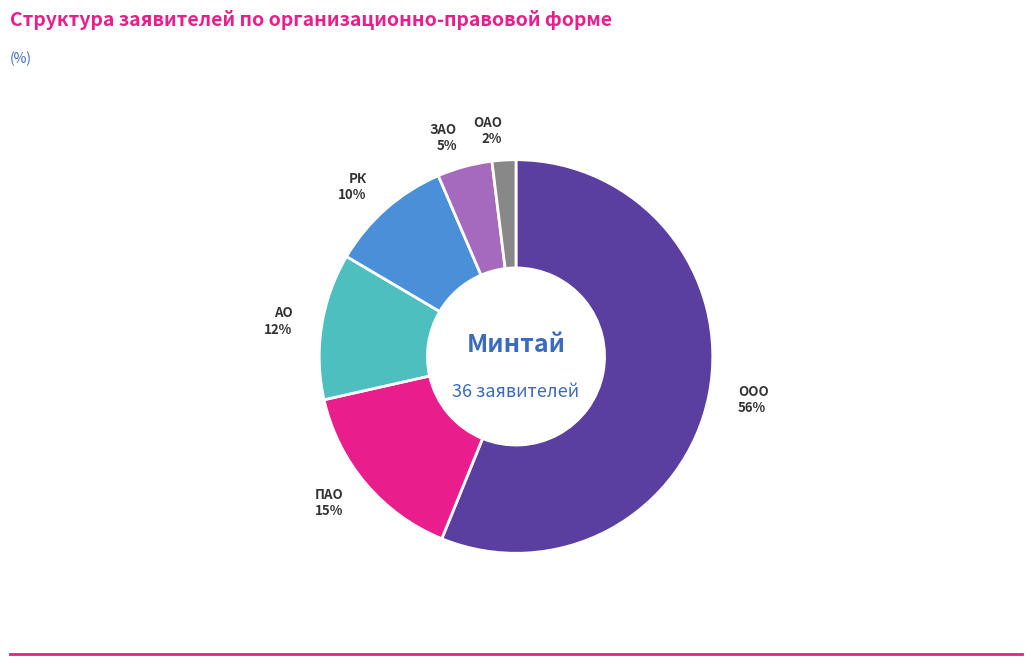

Rank the categories by value from highest to lowest.

ООО, ПАО, АО, РК, ЗАО, ОАО